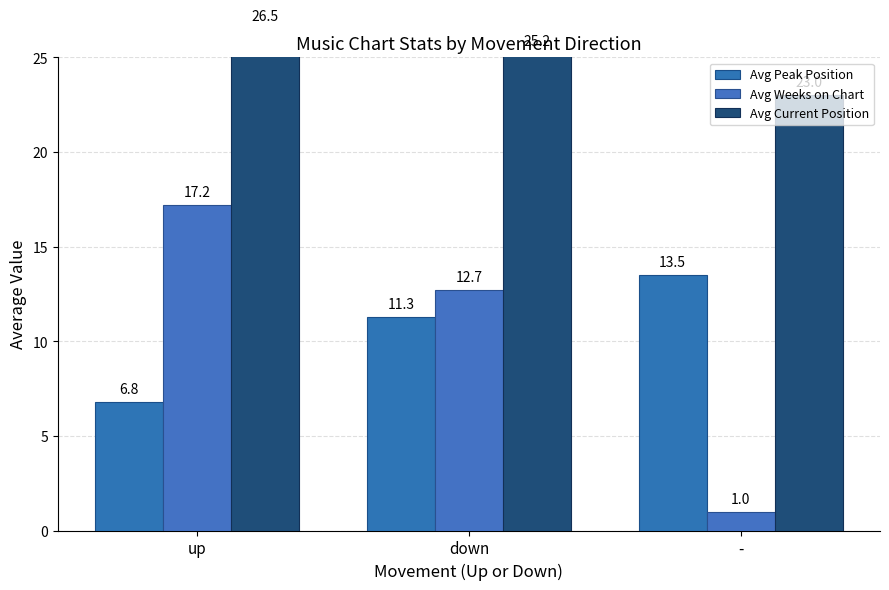

What is the difference between the maximum and minimum values in the Avg Current Position series?

3.5